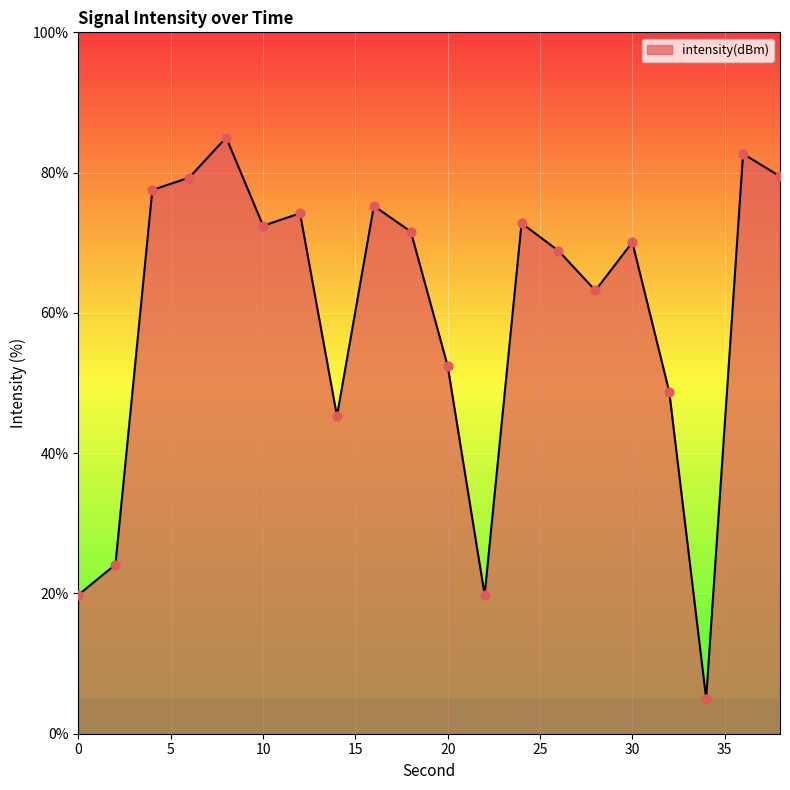

What is the maximum value shown in the chart?

85.0